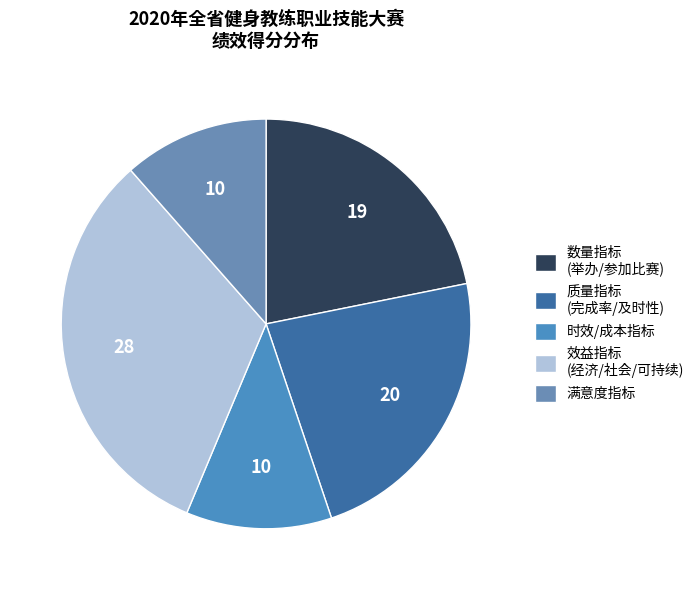

How many slices are in this pie chart?

5